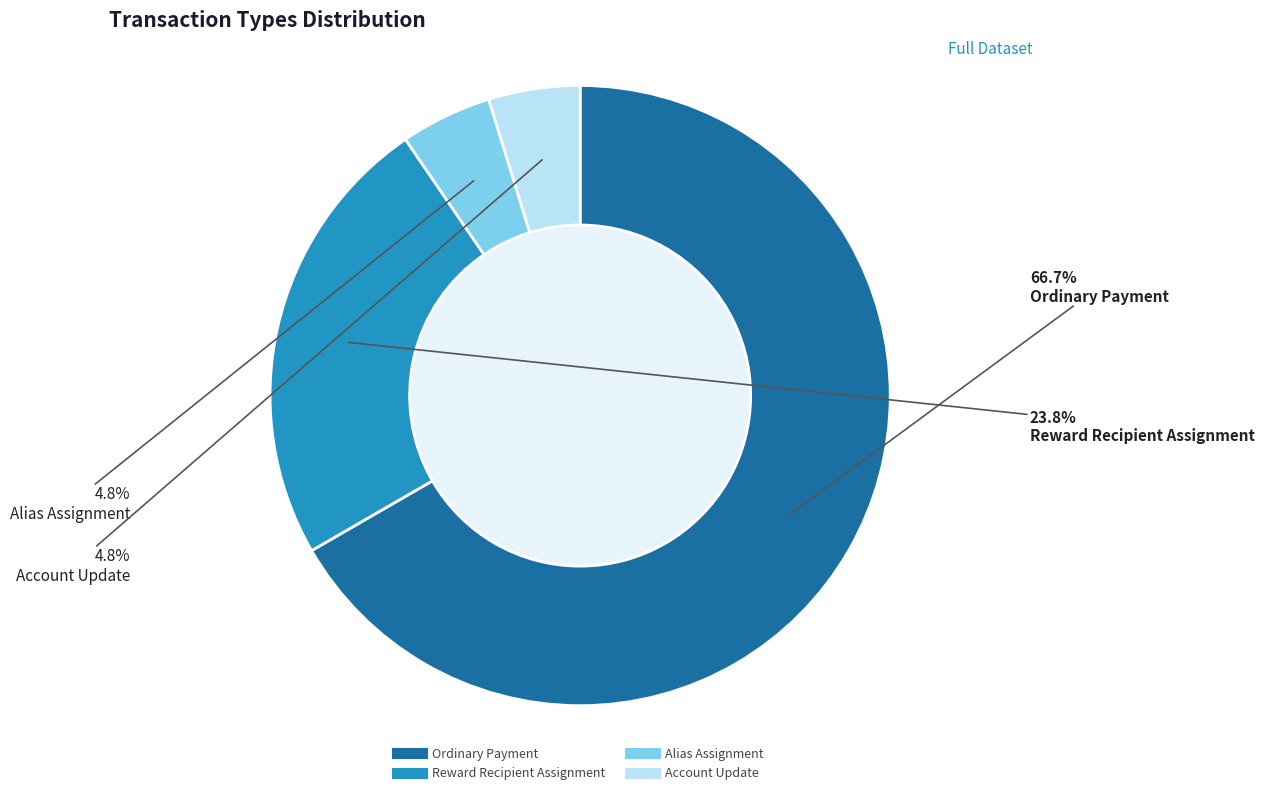

Is there any slice that represents more than half of the pie?

Yes